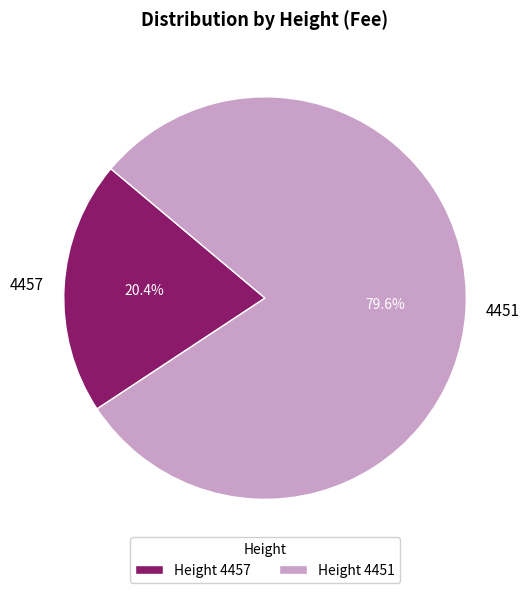

Is there a majority slice in this chart?

Yes